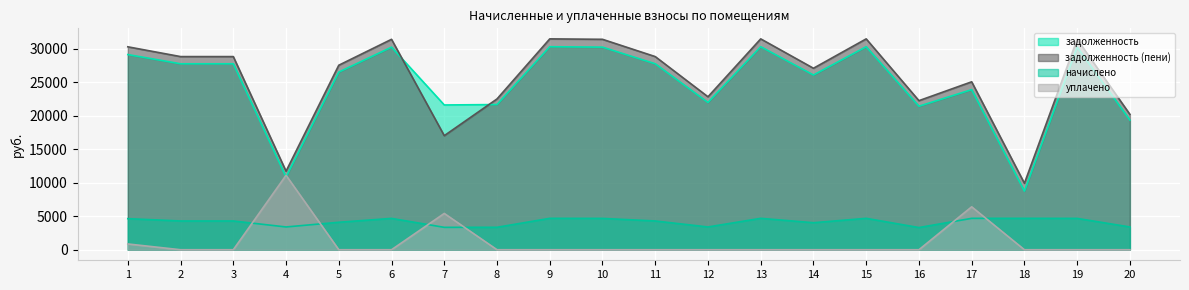

How many values in the задолженность series exceed 27753?

10